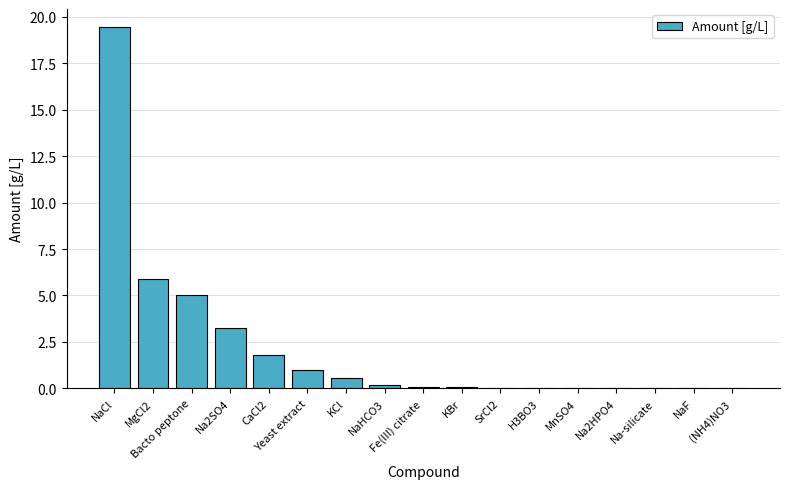

True or false: the data shows 1.0 at Yeast extract.

True